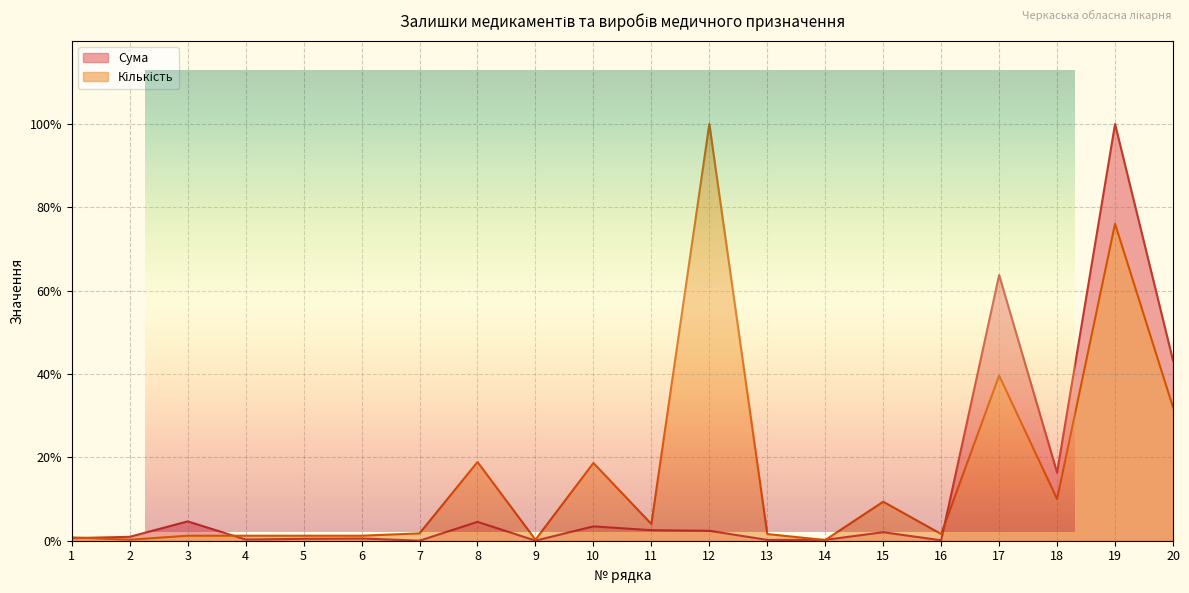

Where is Сума nearest to the value 50?

20